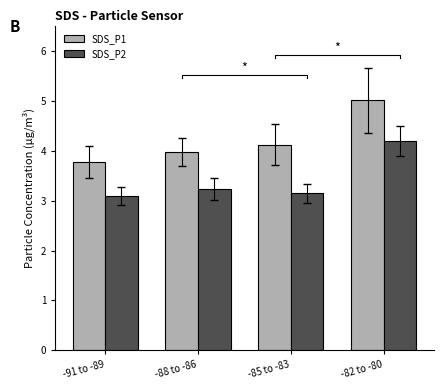

Which series has the largest range (max minus min)?

SDS_P1